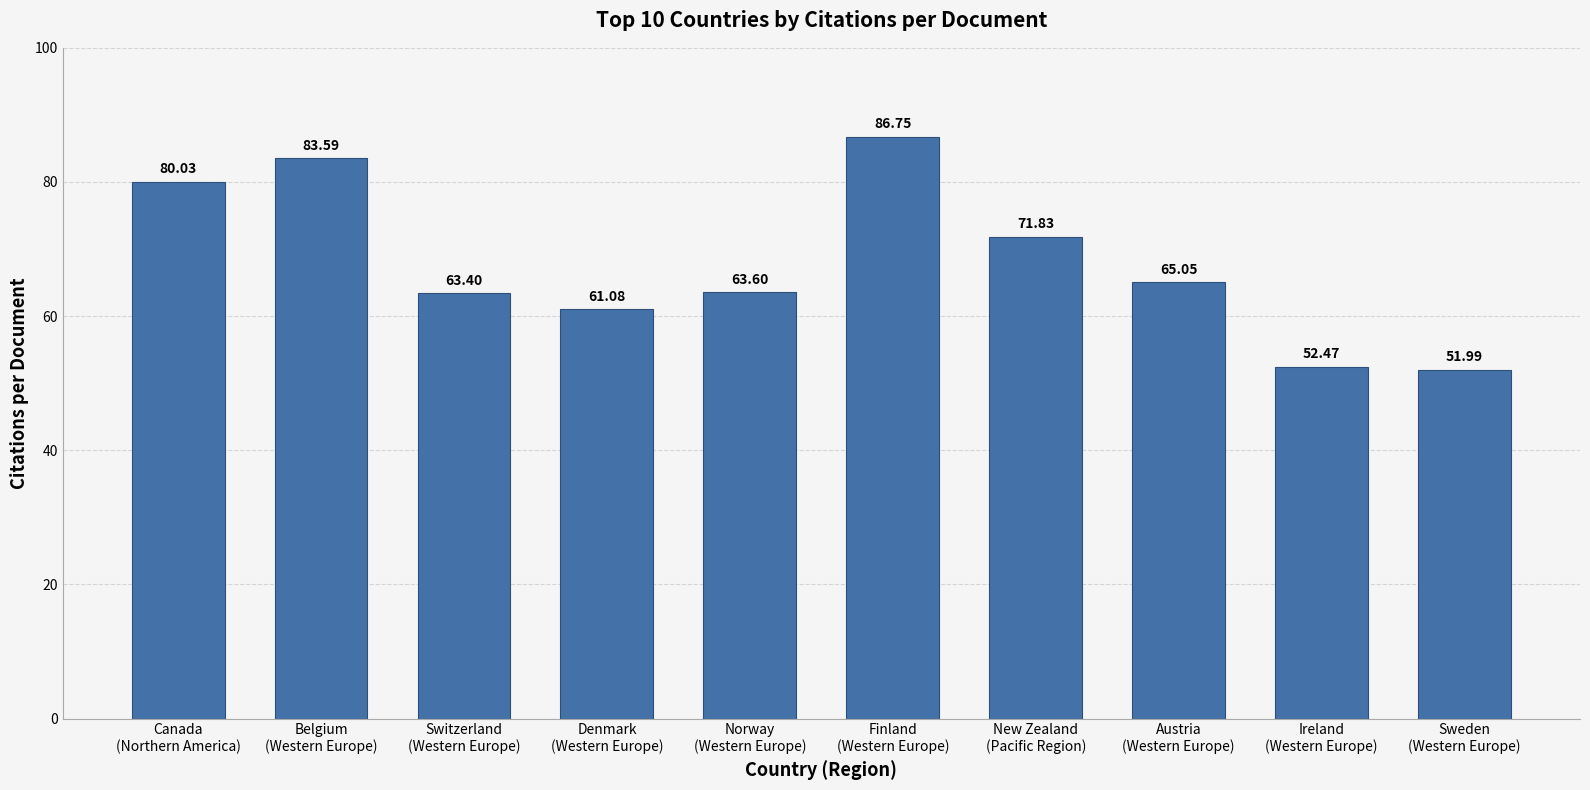

Rank the categories by value from highest to lowest.

Finland
(Western Europe), Belgium
(Western Europe), Canada
(Northern America), New Zealand
(Pacific Region), Austria
(Western Europe), Norway
(Western Europe), Switzerland
(Western Europe), Denmark
(Western Europe), Ireland
(Western Europe), Sweden
(Western Europe)